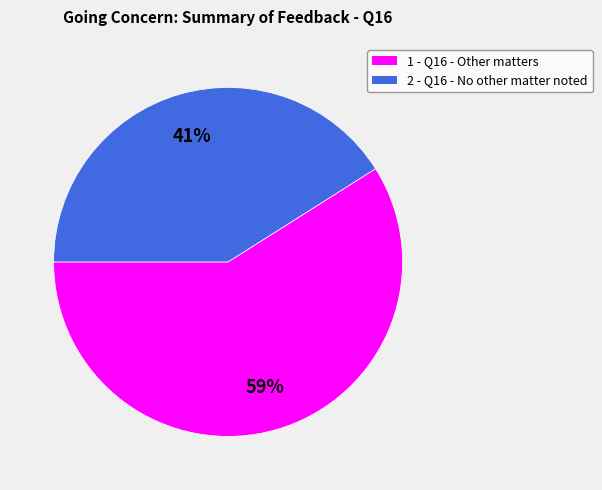

To the nearest percent, what is the combined percentage of 2 - Q16 - No other matter noted and 1 - Q16 - Other matters?

100%